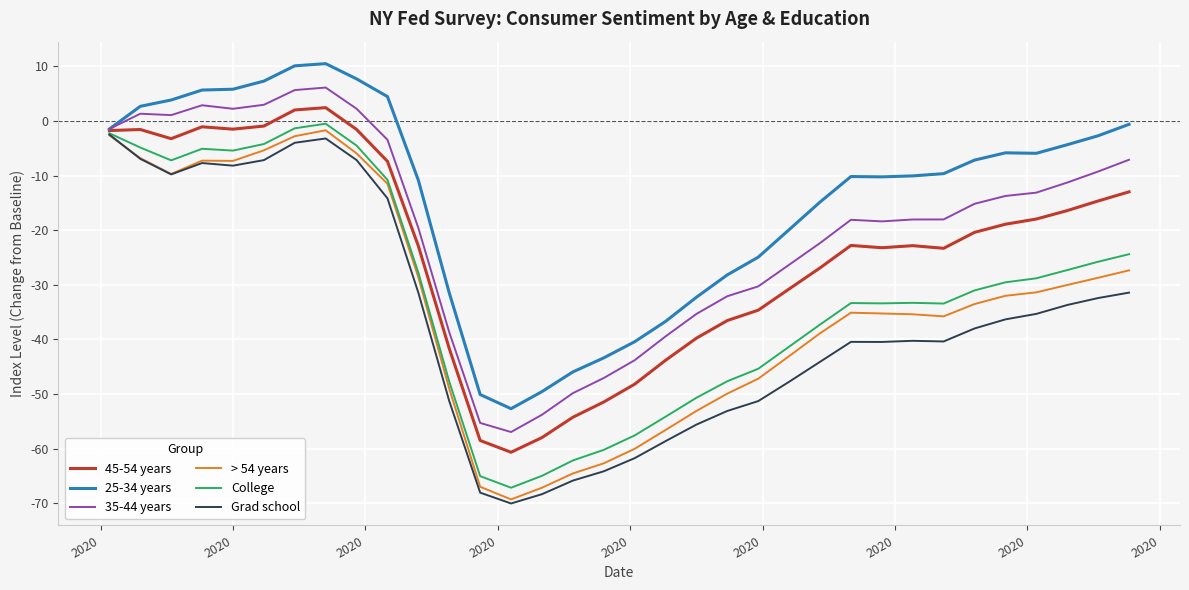

What is the maximum value for 35-44 years?

6.1